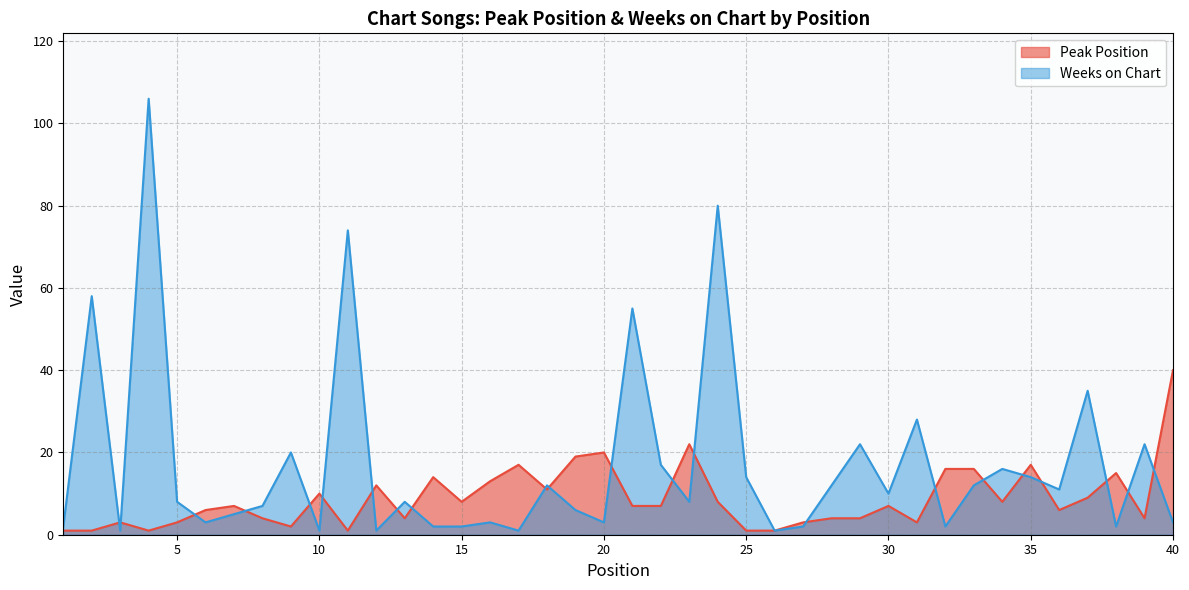

Which series ends up on top after the final intersection of Peak Position and Weeks on Chart?

Peak Position